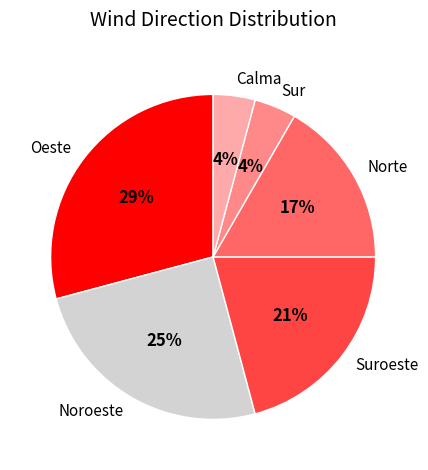

Is the sum of Oeste and Noroeste greater than half?

Yes